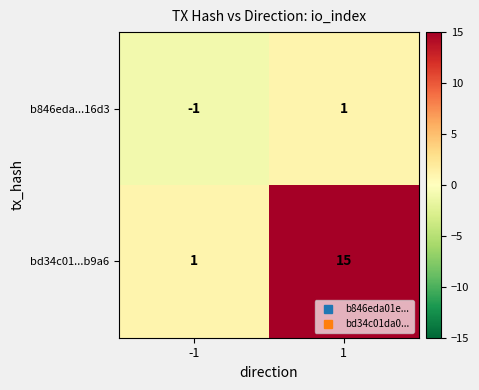

At which category is the sum across all series the highest?

1